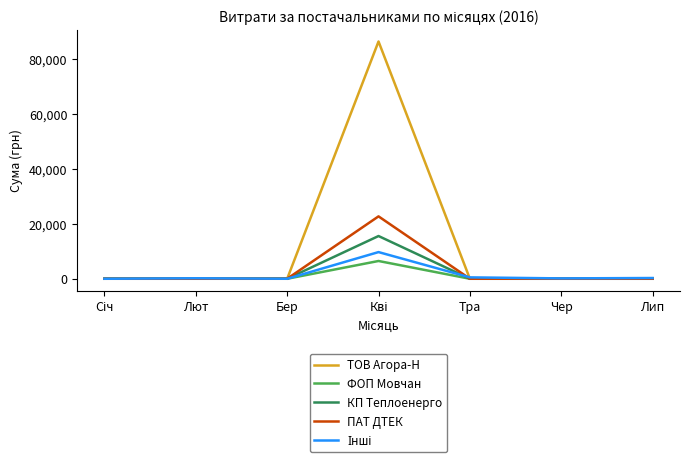

How many distinct data groups are displayed?

5